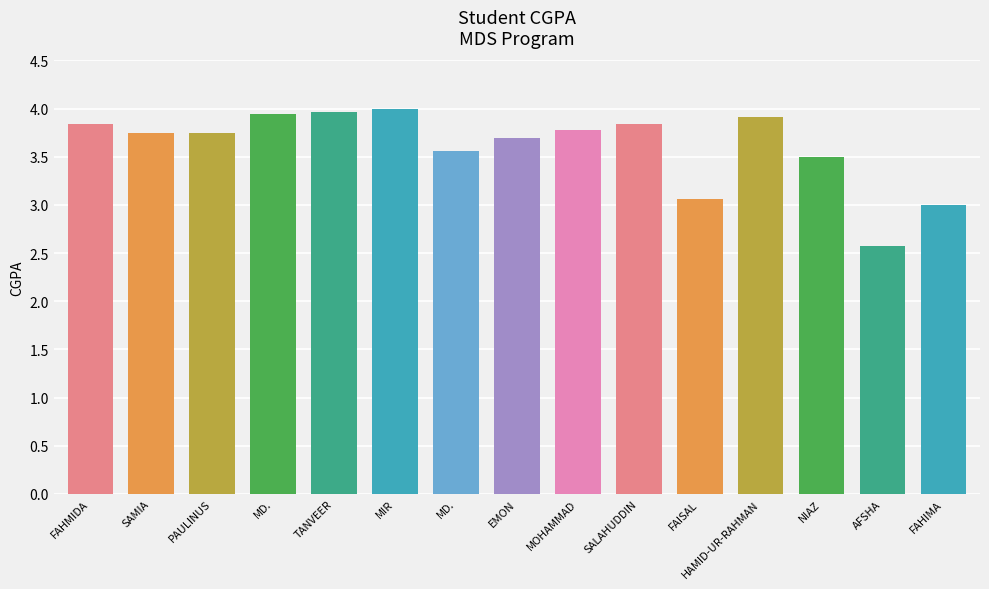

What is the sum of the values at TANVEER AHMED and SALAHUDDIN AHMED?

7.8